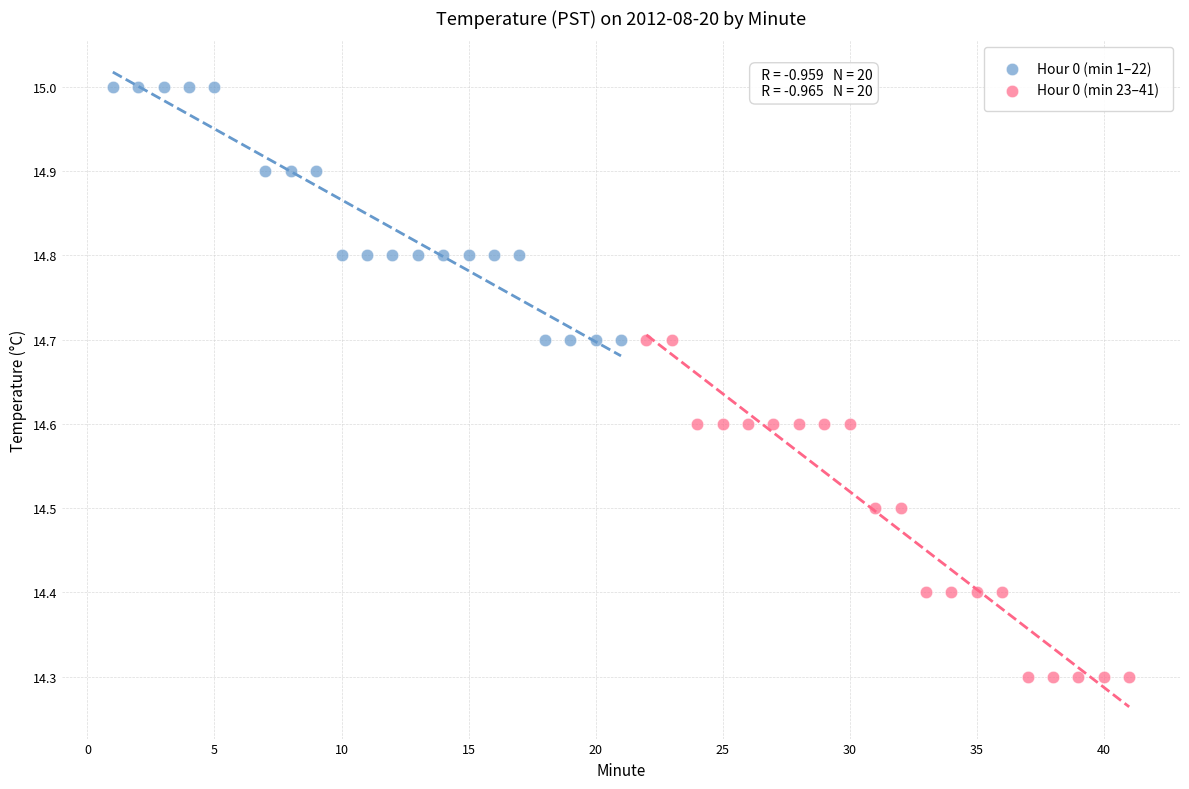

Which series has the largest Y range (max minus min)?

Hour 0 (min 23–41)